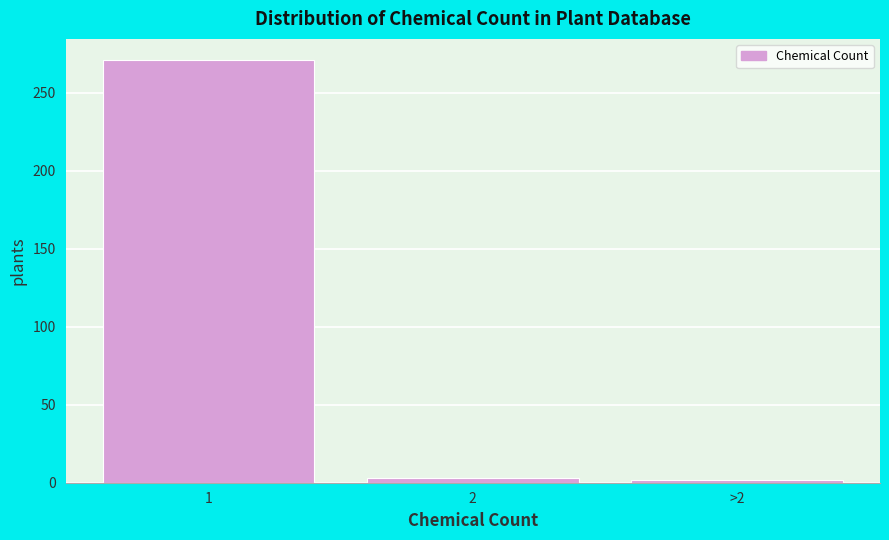

What is the label of the 3rd bar from the left?

>2